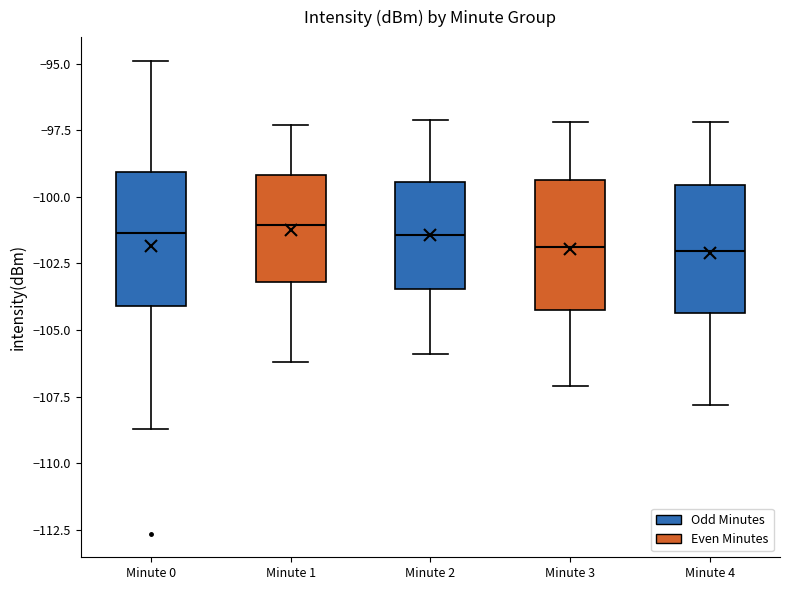

Reading left to right, transcribe this box plot: for each box, give where its median line is, the range the box spans, and where its two whiskers end, as read against the y-axis. The values are not printed on the chart, so give them approximately, as read against the axis.

Minute 0: median -101.5, box -104.0 to -99.0, whiskers -108.5 to -95.0
Minute 1: median -101.0, box -103.0 to -99.0, whiskers -106.0 to -97.5
Minute 2: median -101.5, box -103.5 to -99.5, whiskers -106.0 to -97.0
Minute 3: median -102.0, box -104.0 to -99.5, whiskers -107.0 to -97.0
Minute 4: median -102.0, box -104.5 to -99.5, whiskers -108.0 to -97.0